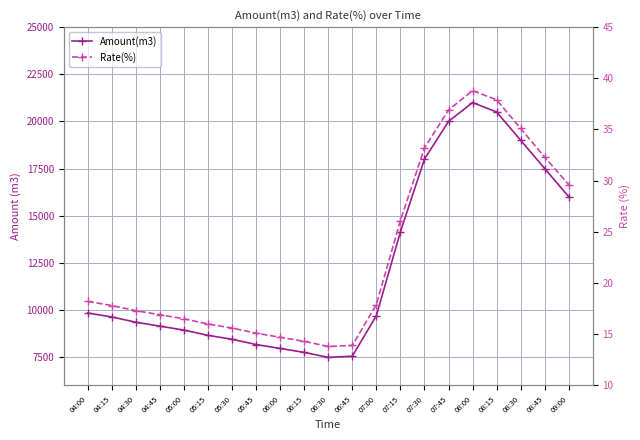

Reading right to left, what are all the values shown in this chart?

Amount(m3): 16000.0	17500.0	19000.0	20500.0	21000.0	20000.0	18000.0	14140.0	9698.0	7547.0	7484.0	7749.0	7958.0	8166.0	8445.0	8654.0	8932.0	9141.0	9350.0	9628.0	9837.0
Rate(%): 29.6	32.3	35.1	37.9	38.8	36.9	33.2	26.1	17.9	13.9	13.8	14.3	14.7	15.1	15.6	16.0	16.5	16.9	17.3	17.8	18.2